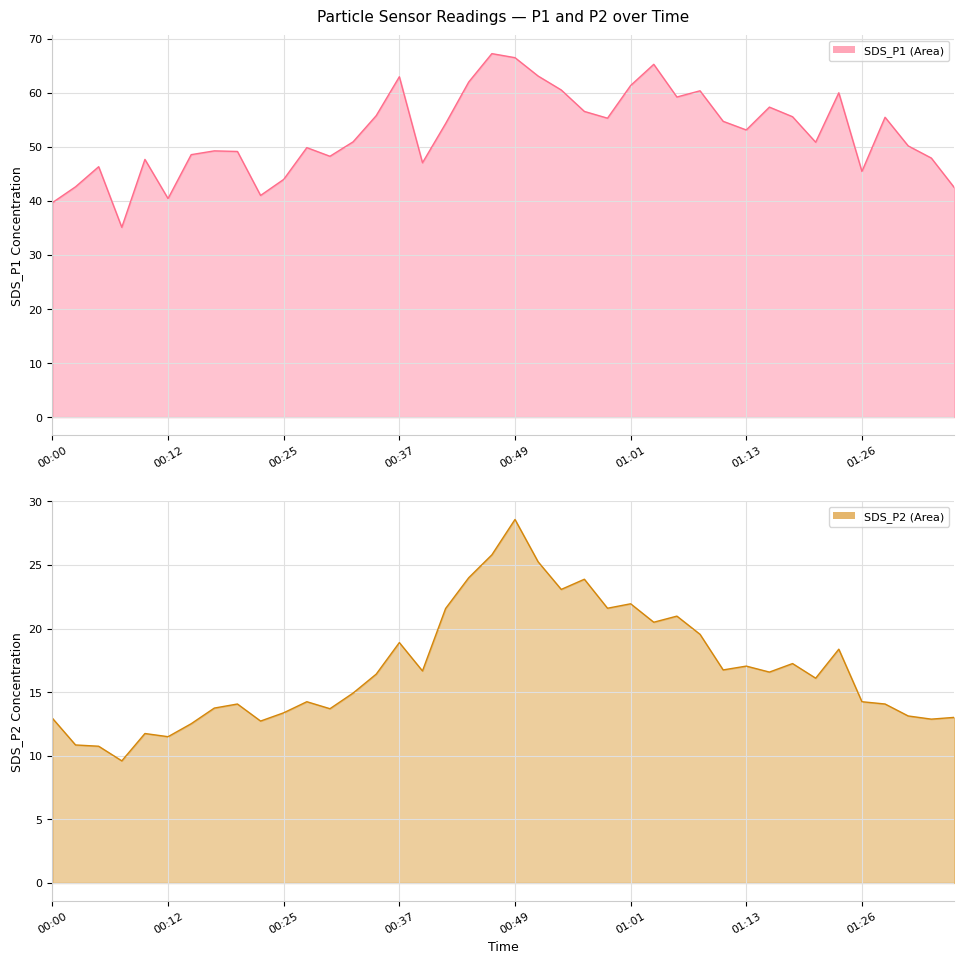

True or false: SDS_P2 and SDS_P1 cross at least once.

False